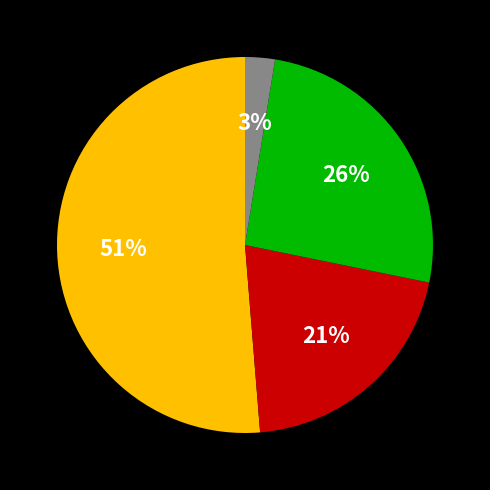

To the nearest percent, what is the average slice percentage?

25%